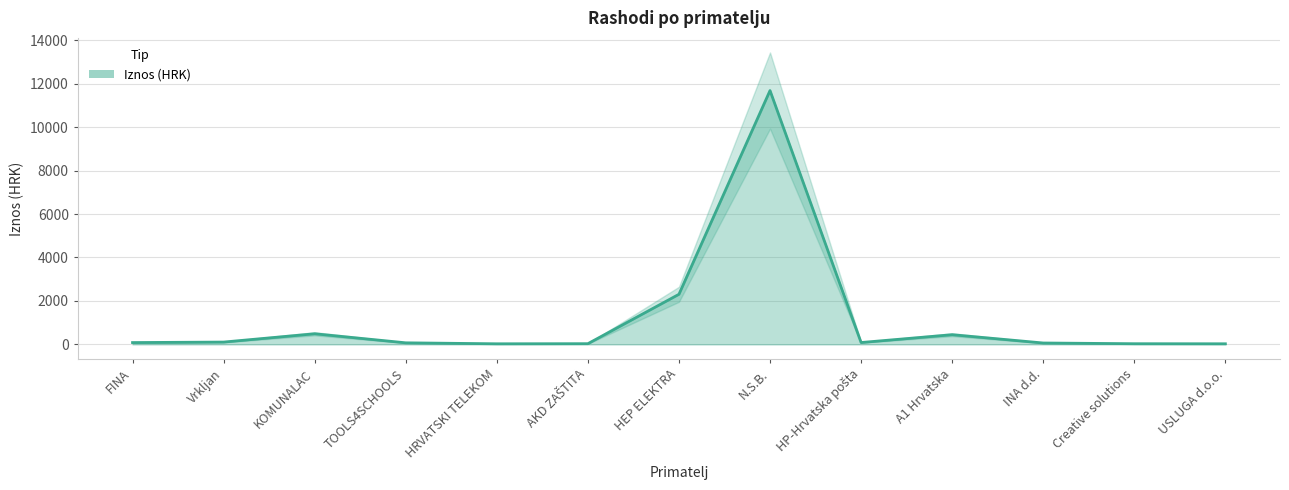

List the labels in order of value, smallest first.

HRVATSKI TELEKOM, USLUGA d.o.o., Creative solutions, AKD ZAŠTITA, INA d.d., TOOLS4SCHOOLS, FINA, HP-Hrvatska pošta, Vrkljan, A1 Hrvatska, KOMUNALAC, HEP ELEKTRA, N.S.B.